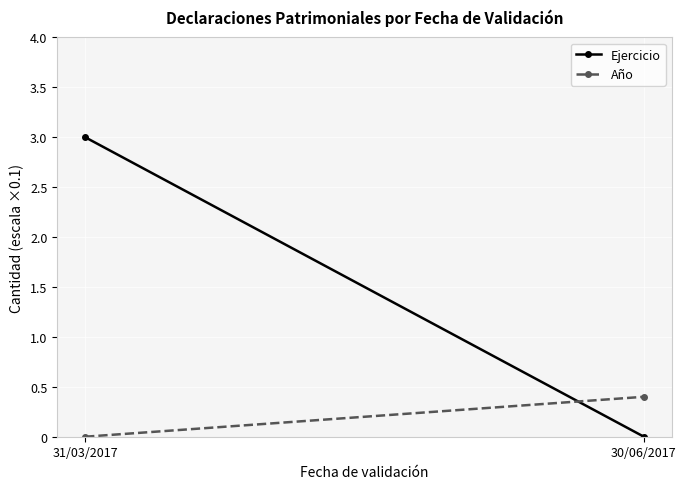

Which series has the largest range (max minus min)?

Ejercicio